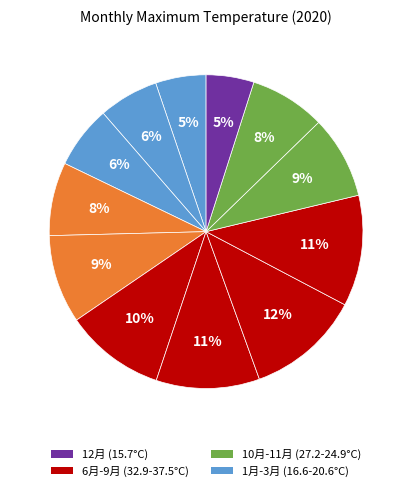

How many segments does this pie chart have?

12